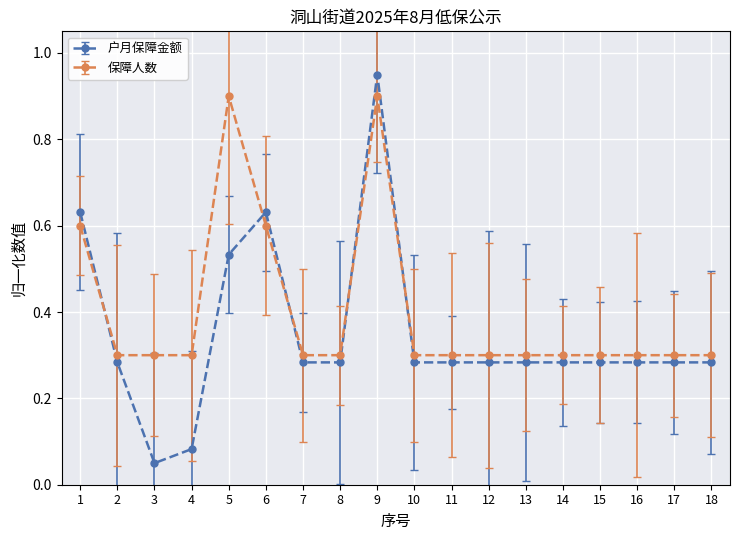

At which category does the chart reach its peak across all series?

9